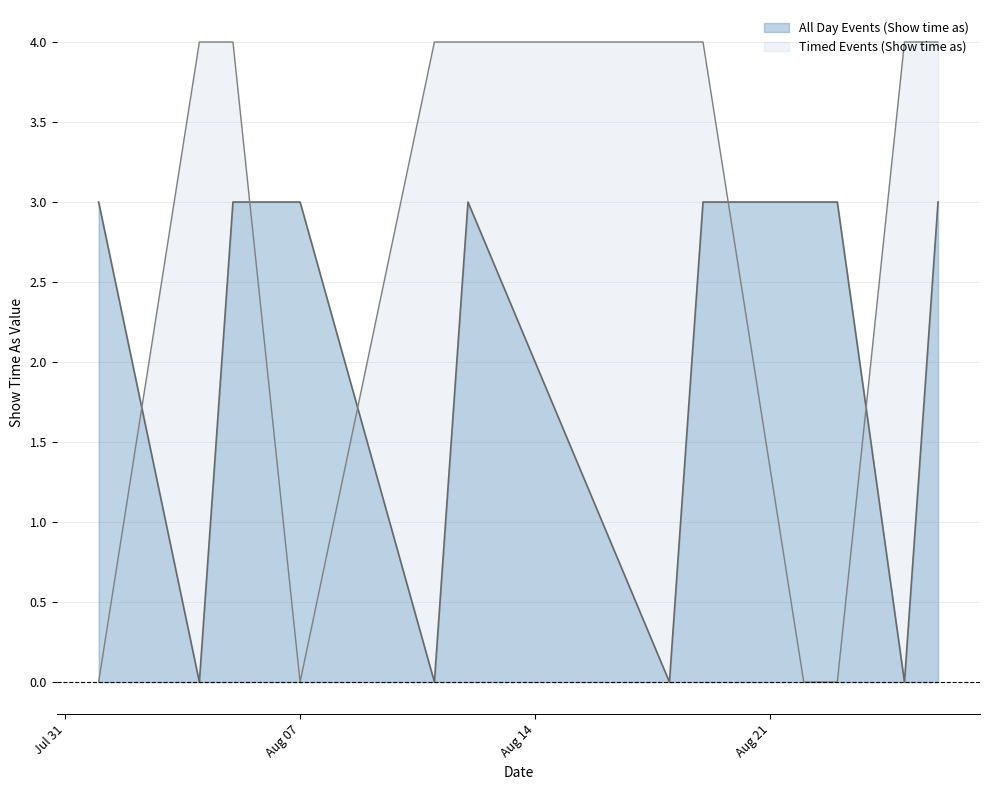

List the series in order of their overall mean, highest first.

Timed Events (Show time as), All Day Events (Show time as)